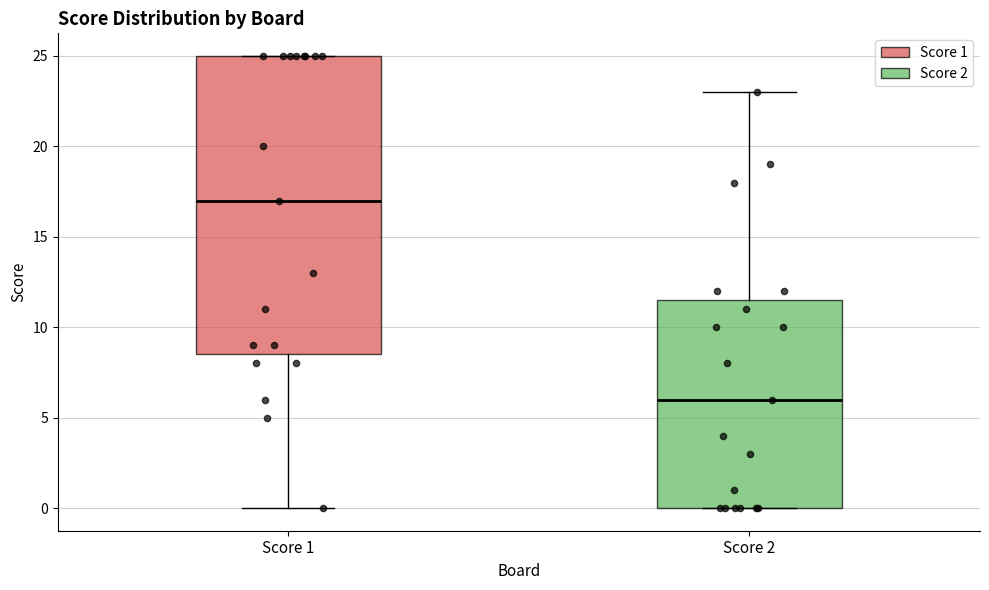

Where is the upper edge of the box for Score 1 on the y-axis? The values are not printed on the chart, so give them approximately, as read against the axis.

25.0